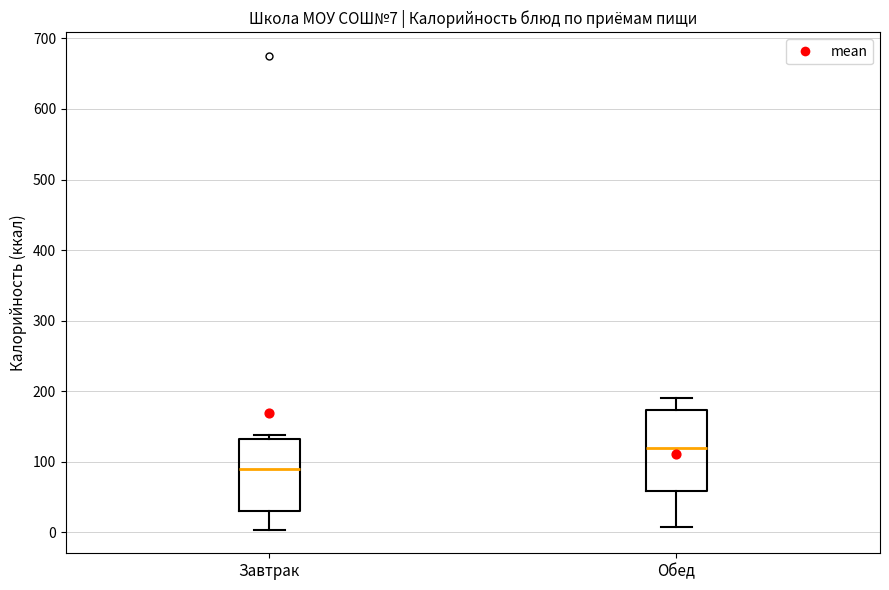

Which box's median line is the lowest?

Завтрак